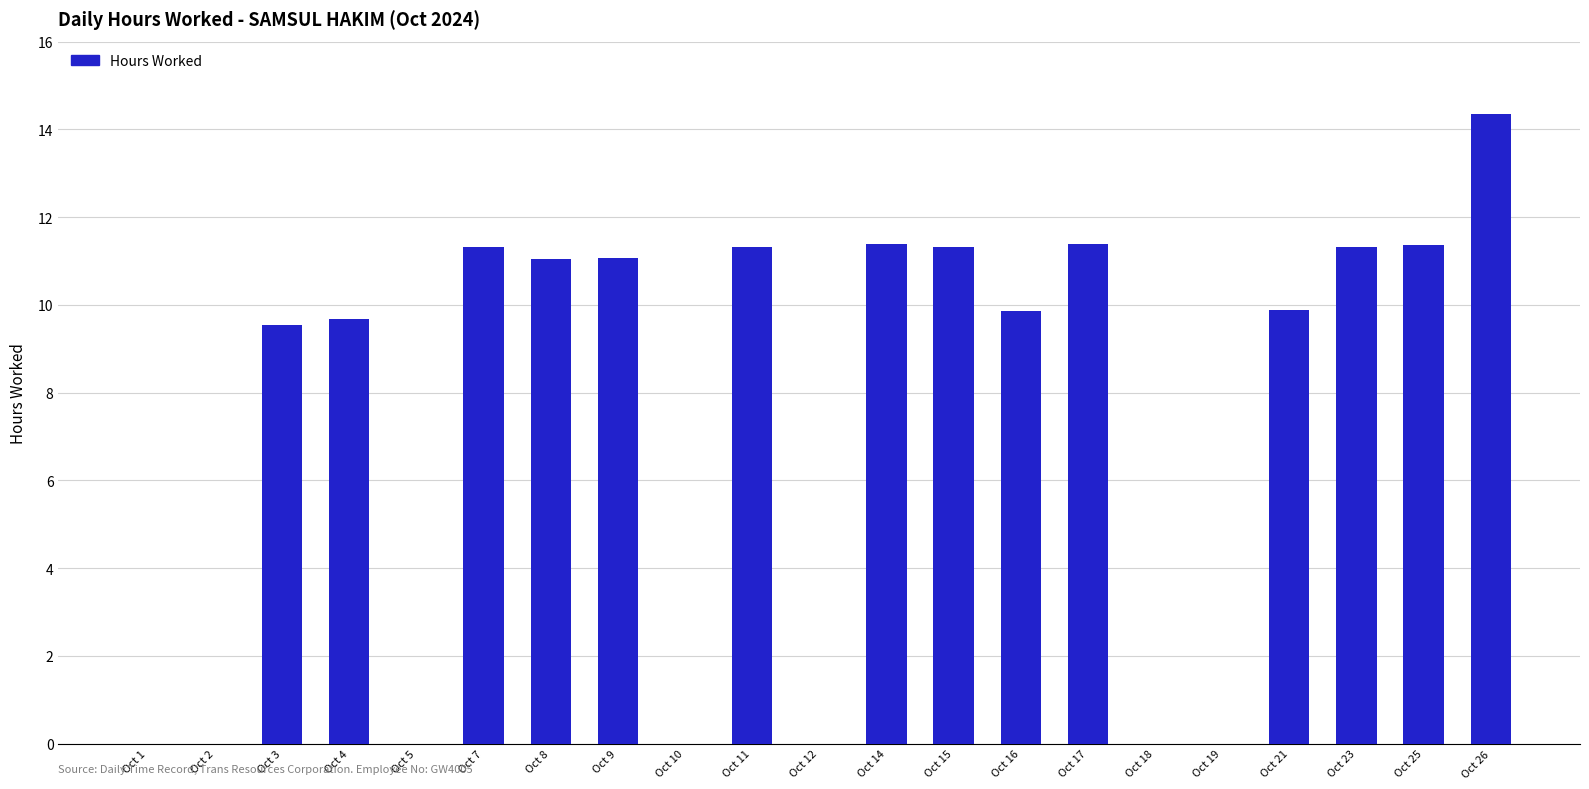

At which category does the chart reach its peak across all series?

Oct 26